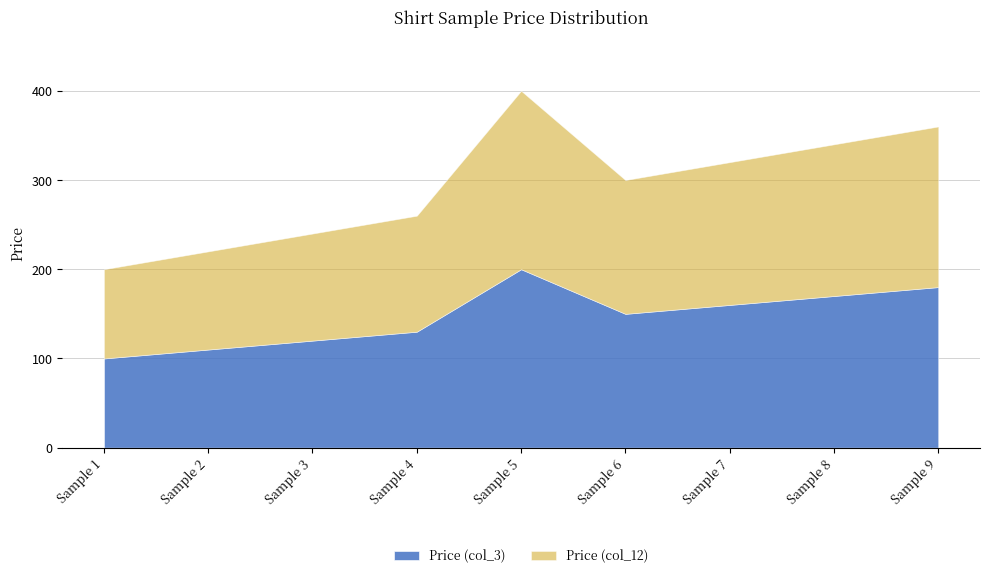

Rank the series by their maximum value, from highest to lowest.

Price (col_3), Price (col_12)